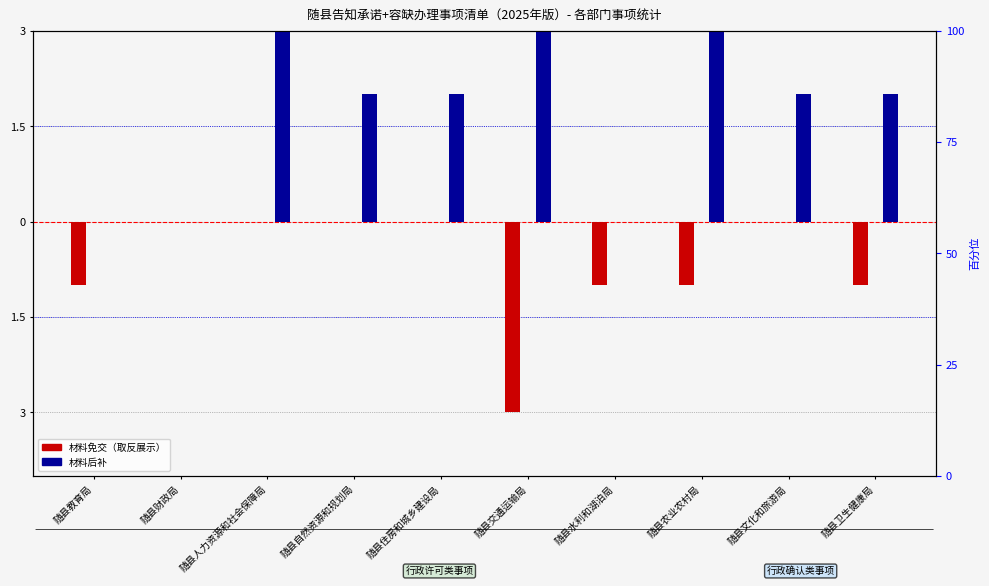

Which series changed the most between 随县农业农村局 and 随县文化和旅游局?

材料后补